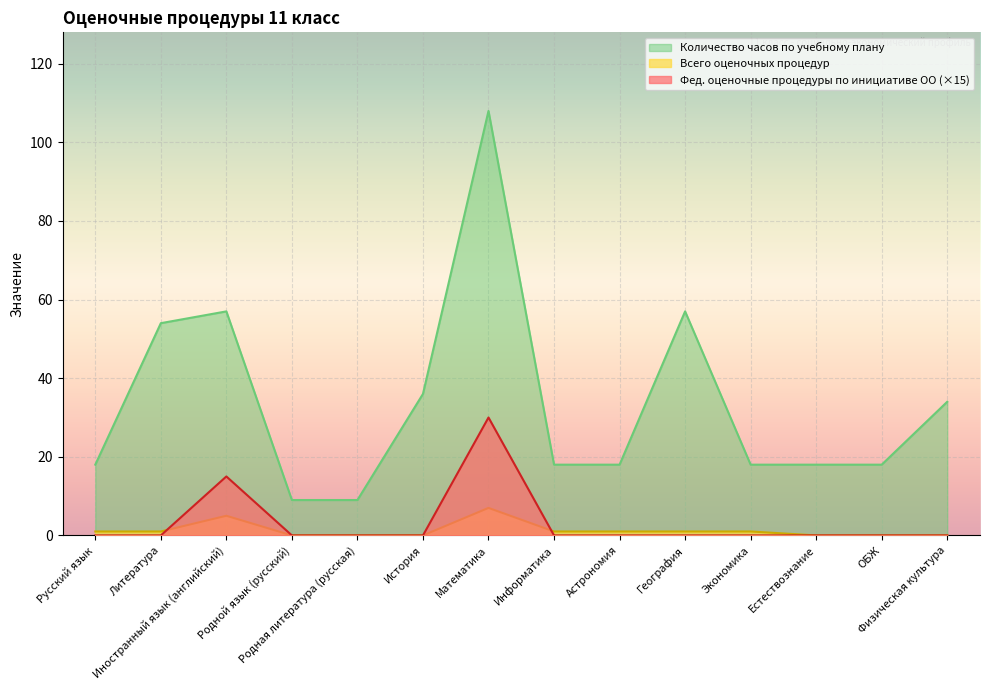

True or false: Количество часов по учебному плану and Федеральные оценочные процедуры по инициативе ОО intersect in this chart.

False